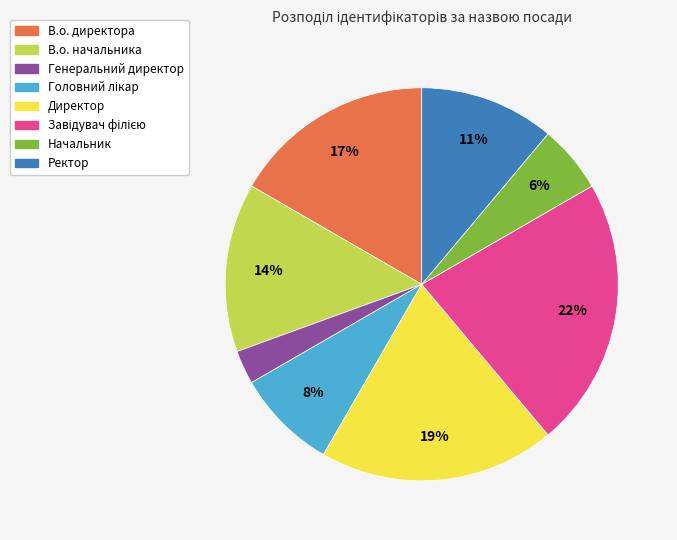

Do Директор and Генеральний директор together represent more than half of the pie?

No